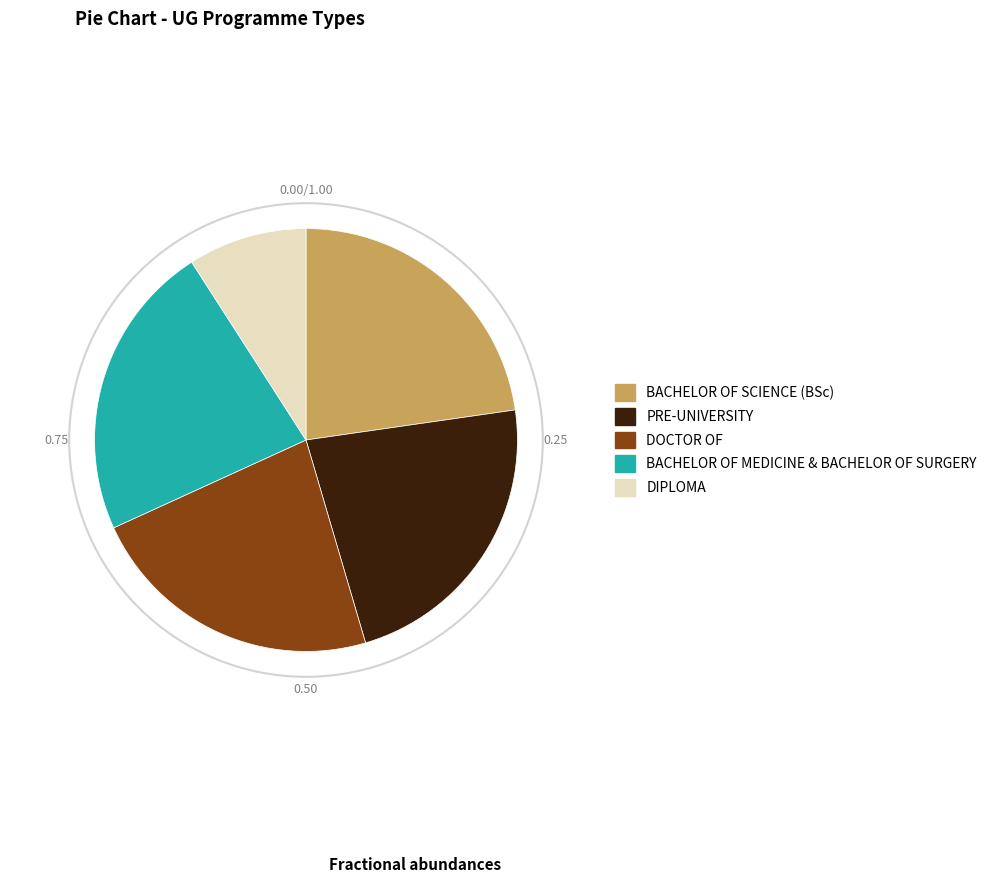

Is there any slice that represents more than half of the pie?

No